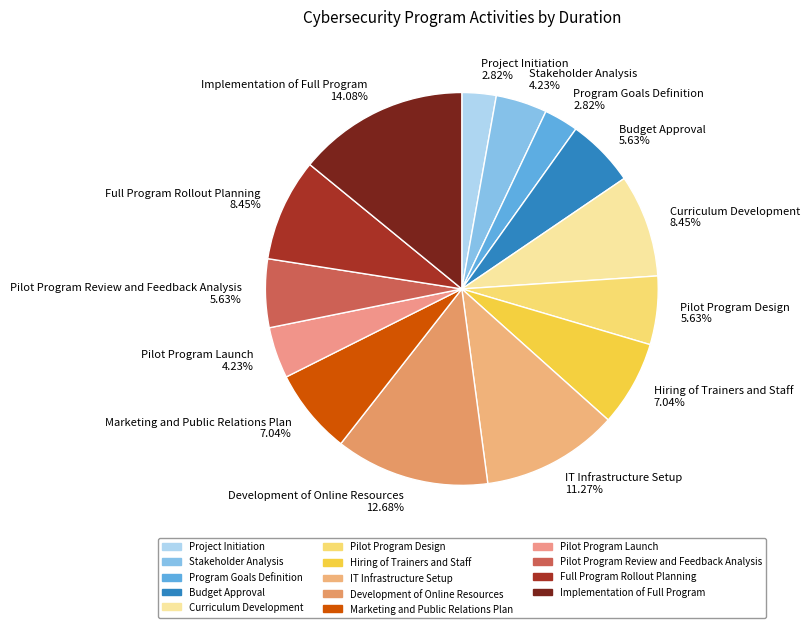

To the nearest percent, what percentage of the pie is Marketing and Public Relations Plan?

7%